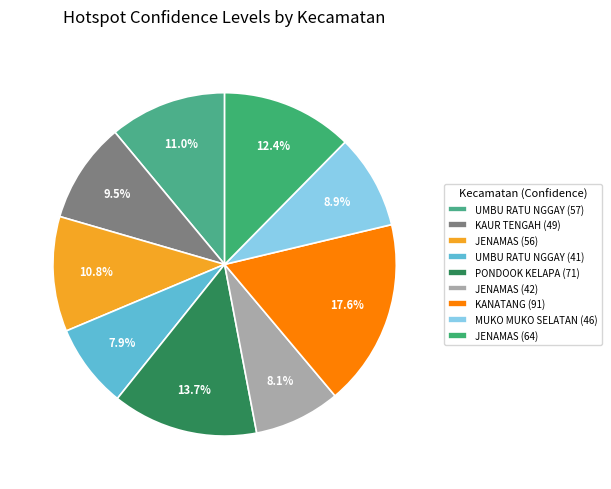

How many slices are in this pie chart?

9